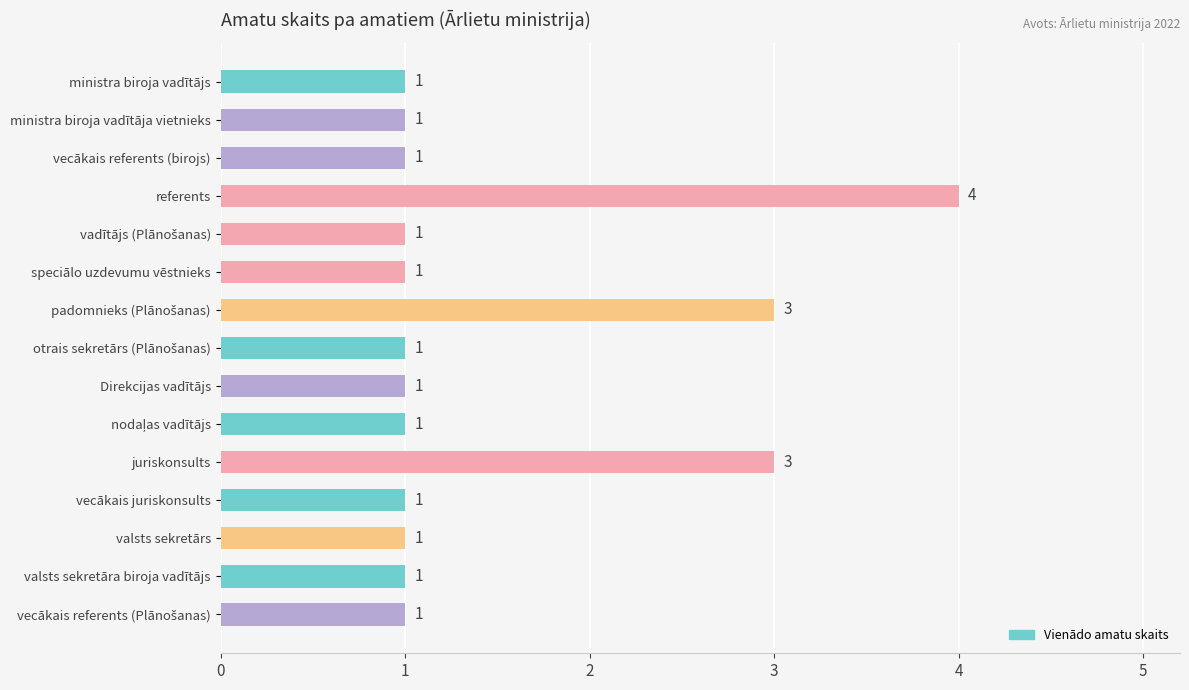

What position from the bottom is referents?

12